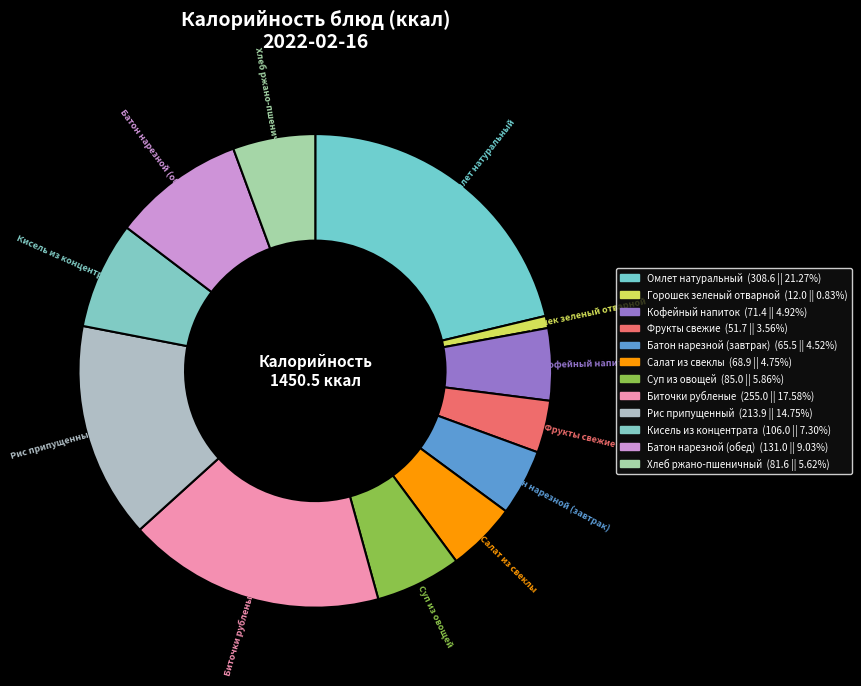

To the nearest percent, what is the difference between the largest and smallest slice percentages?

20%